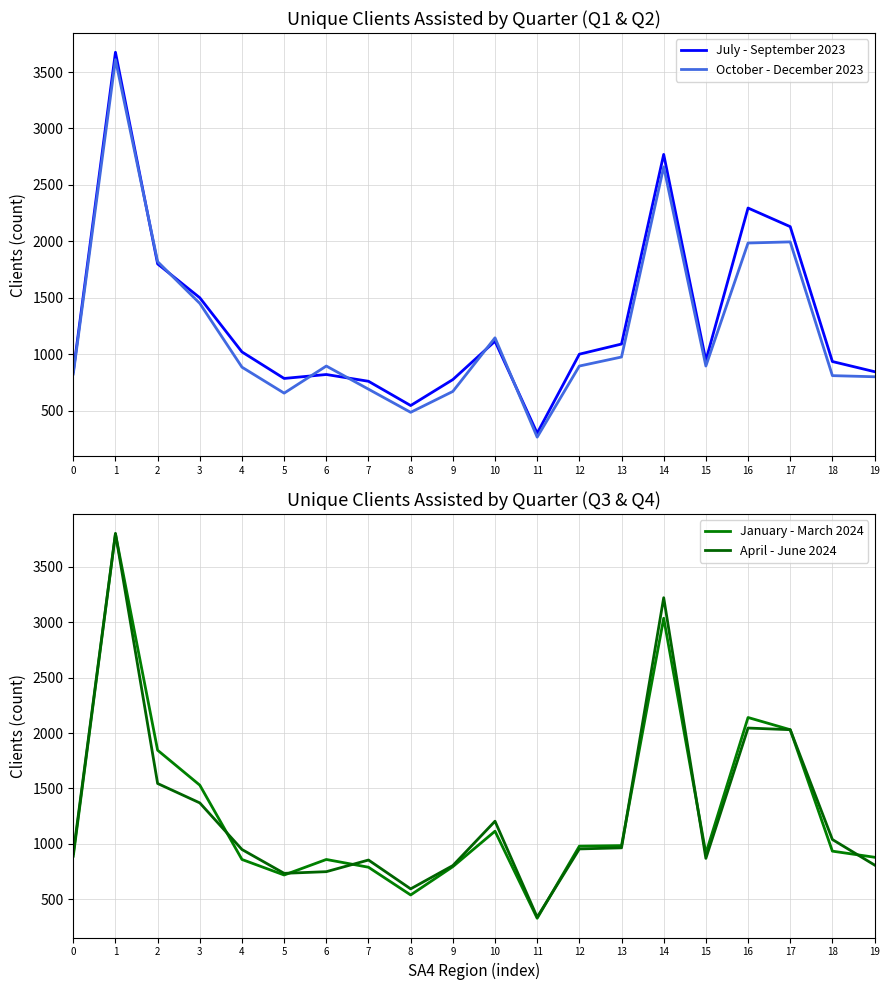

How many lines are shown in the chart?

4